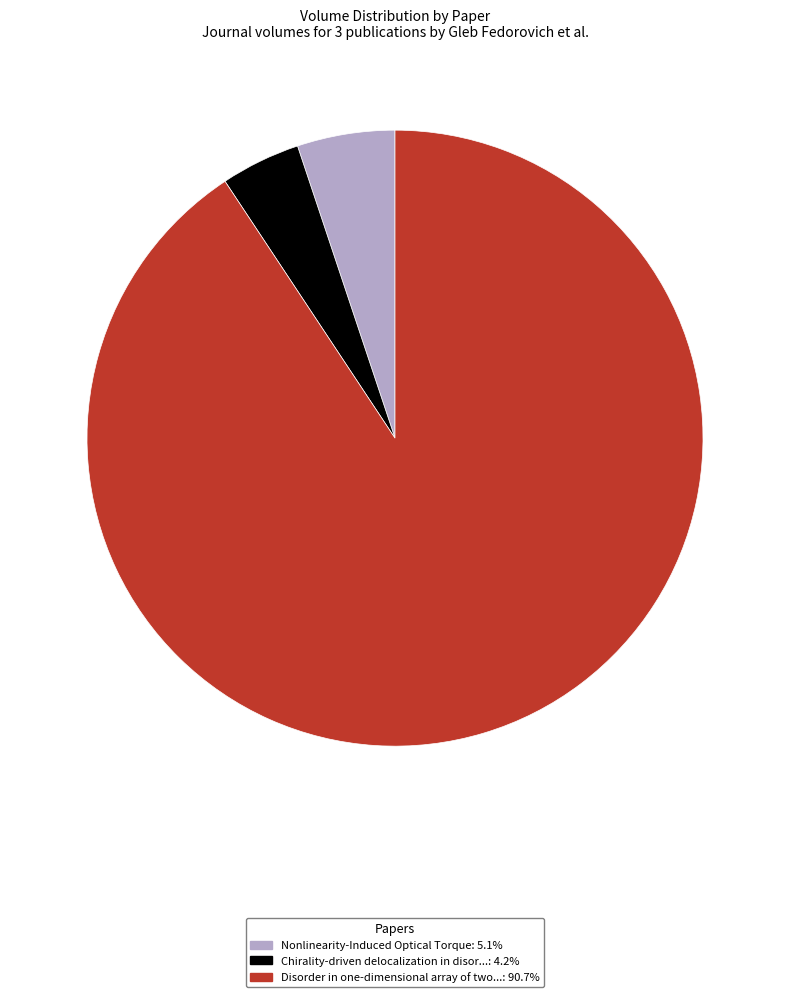

Does any single category account for the majority?

Yes